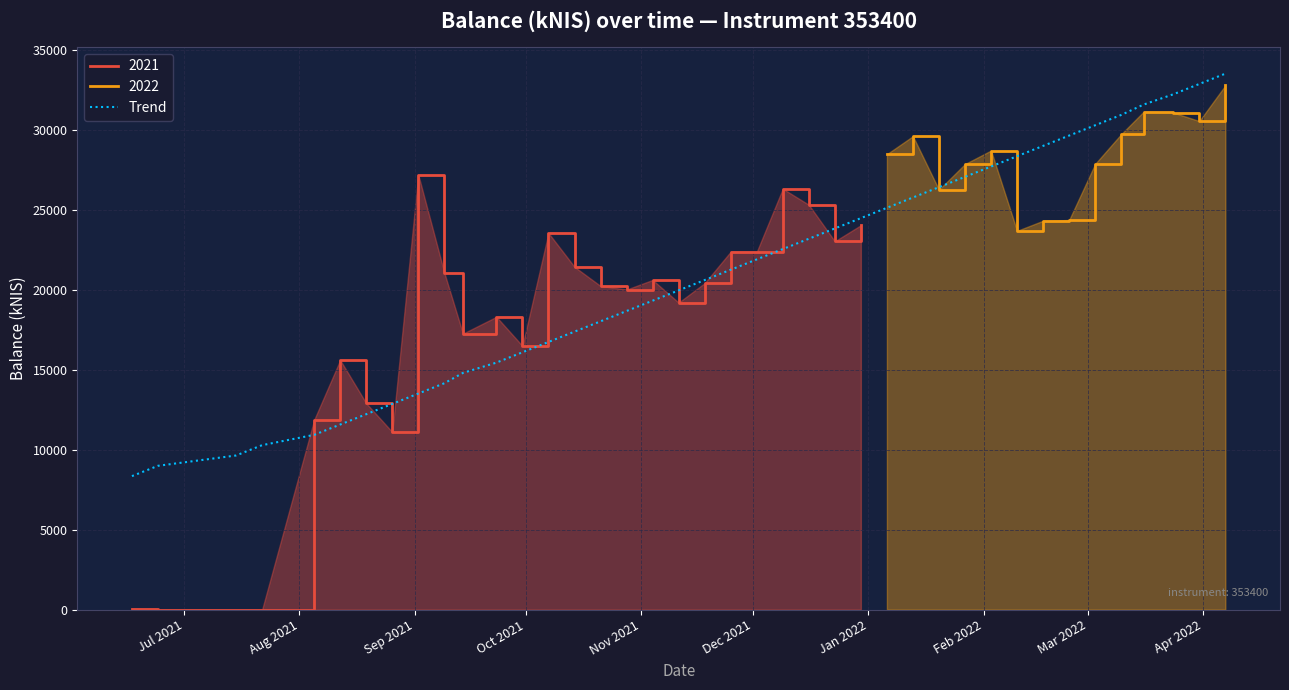

What is the maximum value shown in the chart?

33495.7